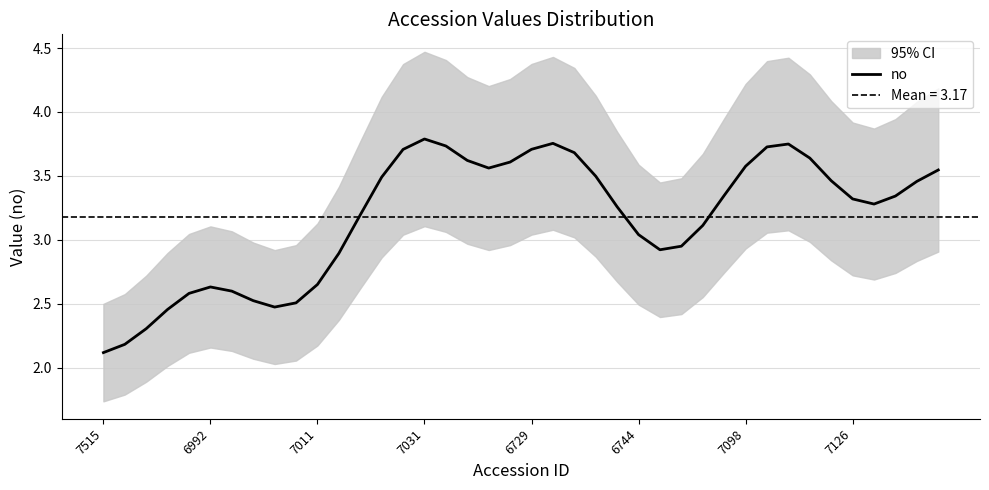

The chart shows a value of 3.0 at 7515. True or false?

False